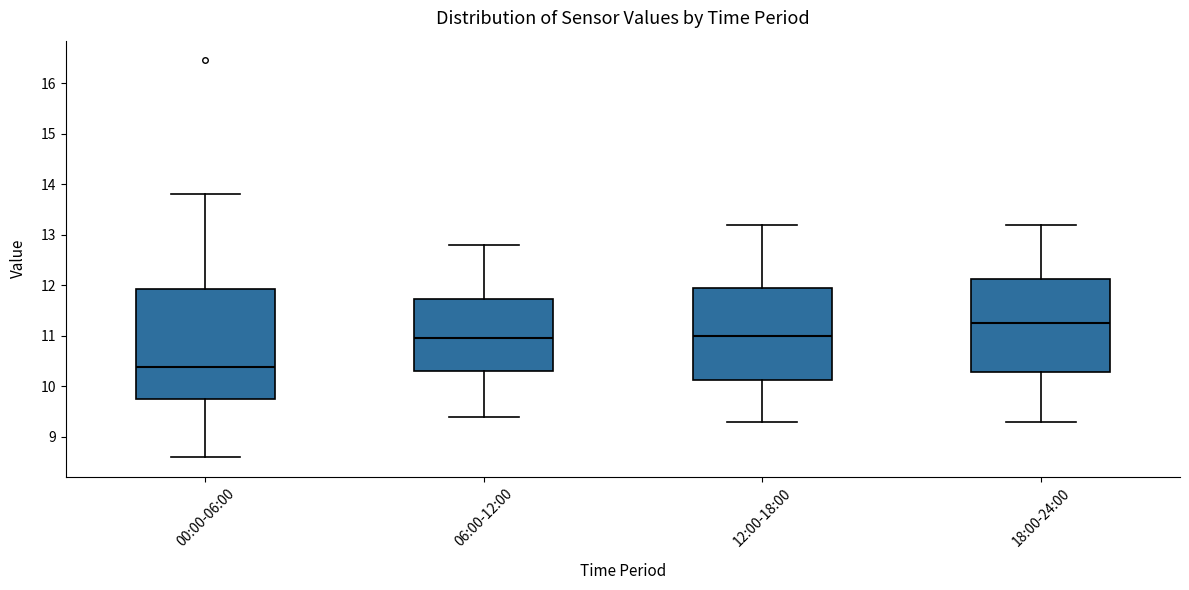

Which box's median line is the highest?

18:00-24:00